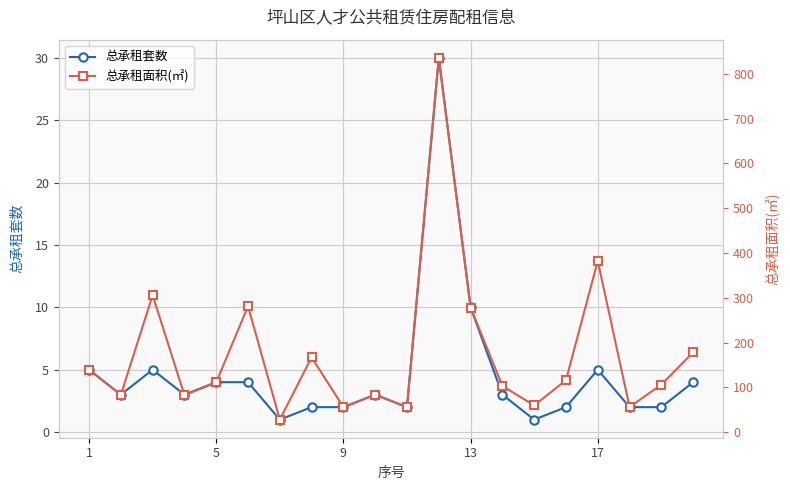

Rank the series at 19 from highest to lowest value.

总承租面积(㎡), 总承租套数